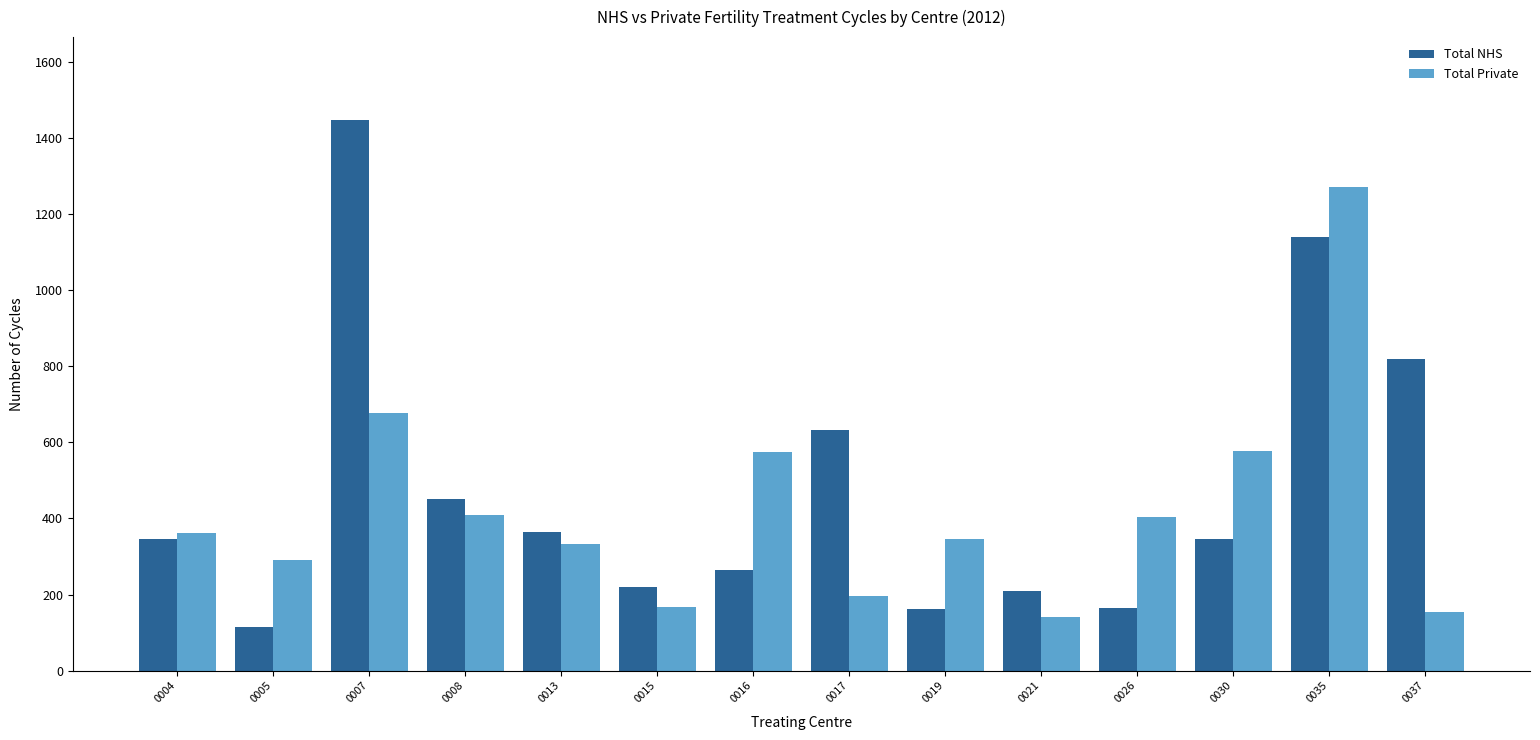

What is the spread (max minus min) of values at 0019?

185